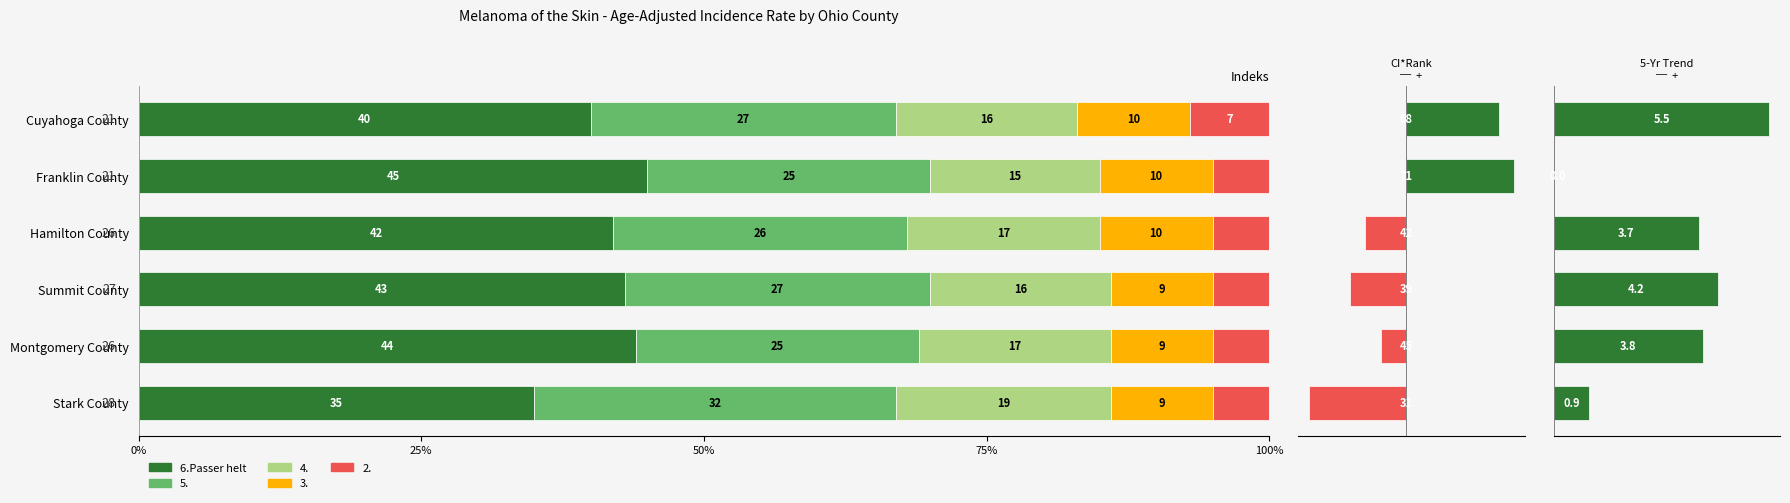

What is the spread (max minus min) of values at Montgomery County?

49.0